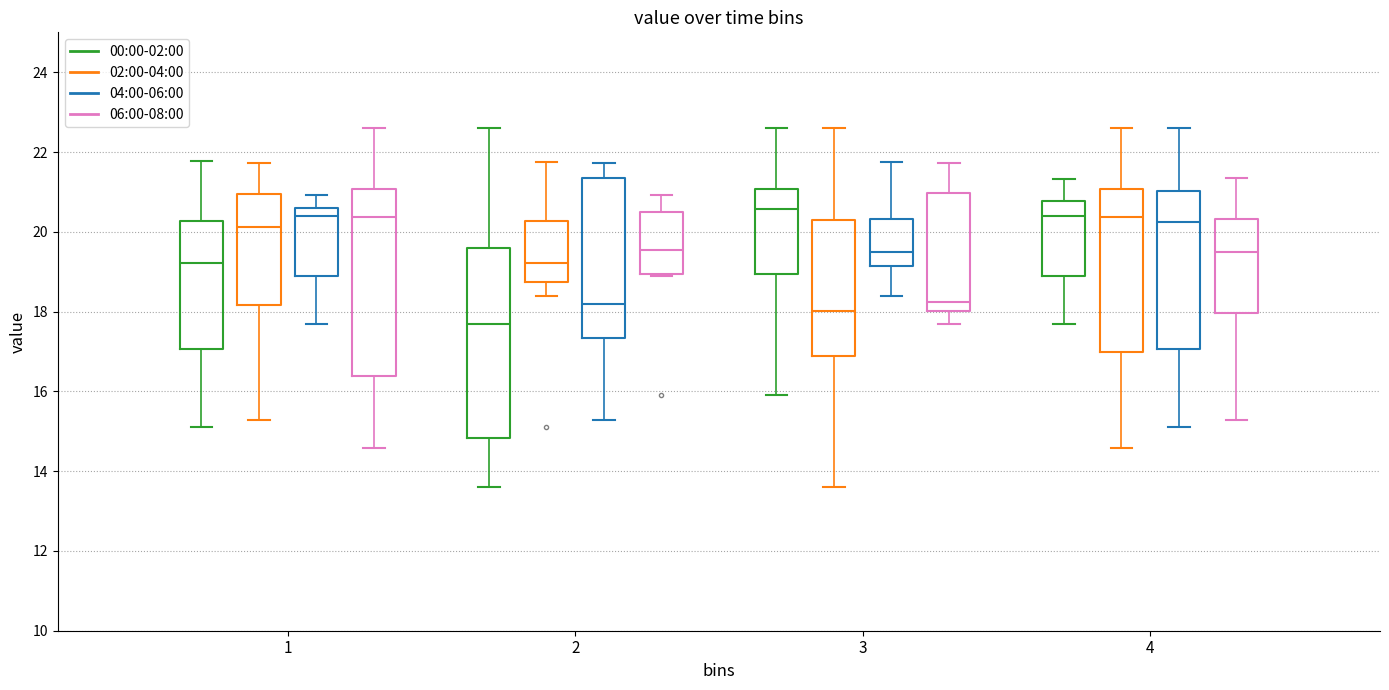

Reading left to right, read every box against the y-axis: the position of its median line, the range the box covers, and the ends of its whiskers. The values are not printed on the chart, so give them approximately, as read against the axis.

1 (00:00-02:00): median 19.2, box 17.0 to 20.2, whiskers 15.2 to 21.8
1 (02:00-04:00): median 20.2, box 18.2 to 21.0, whiskers 15.2 to 21.8
1 (04:00-06:00): median 20.4, box 18.8 to 20.6, whiskers 17.8 to 21.0
1 (06:00-08:00): median 20.4, box 16.4 to 21.0, whiskers 14.6 to 22.6
2 (00:00-02:00): median 17.8, box 14.8 to 19.6, whiskers 13.6 to 22.6
2 (02:00-04:00): median 19.2, box 18.8 to 20.2, whiskers 18.4 to 21.8
2 (04:00-06:00): median 18.2, box 17.4 to 21.4, whiskers 15.2 to 21.8
2 (06:00-08:00): median 19.6, box 19.0 to 20.4, whiskers 19.0 to 21.0
3 (00:00-02:00): median 20.6, box 19.0 to 21.0, whiskers 16.0 to 22.6
3 (02:00-04:00): median 18.0, box 16.8 to 20.4, whiskers 13.6 to 22.6
3 (04:00-06:00): median 19.6, box 19.2 to 20.4, whiskers 18.4 to 21.8
3 (06:00-08:00): median 18.2, box 18.0 to 21.0, whiskers 17.8 to 21.8
4 (00:00-02:00): median 20.4, box 18.8 to 20.8, whiskers 17.8 to 21.4
4 (02:00-04:00): median 20.4, box 17.0 to 21.0, whiskers 14.6 to 22.6
4 (04:00-06:00): median 20.2, box 17.0 to 21.0, whiskers 15.2 to 22.6
4 (06:00-08:00): median 19.6, box 18.0 to 20.4, whiskers 15.2 to 21.4